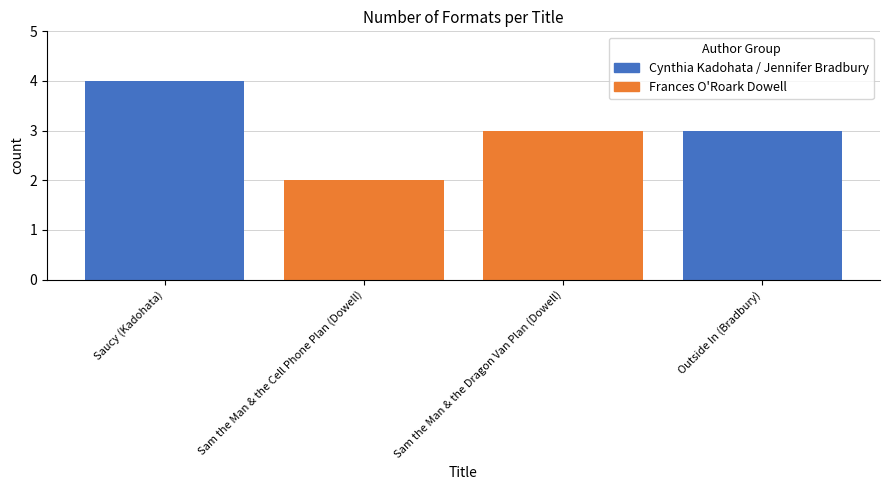

Which label corresponds to the largest value in the chart?

Saucy (Kadohata)